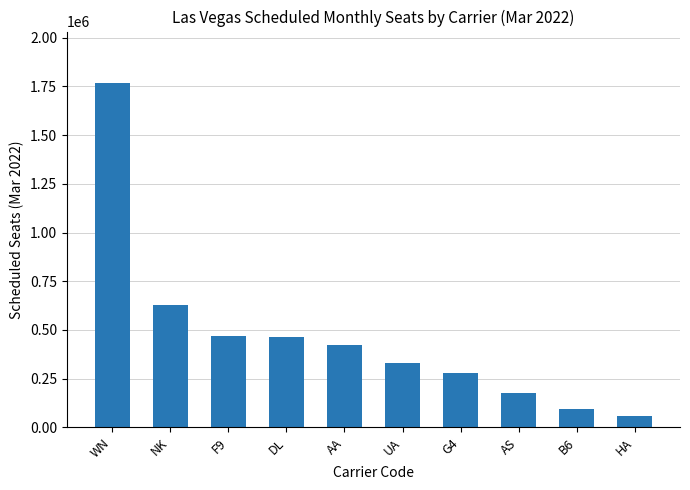

Which has a higher value, UA or WN?

WN